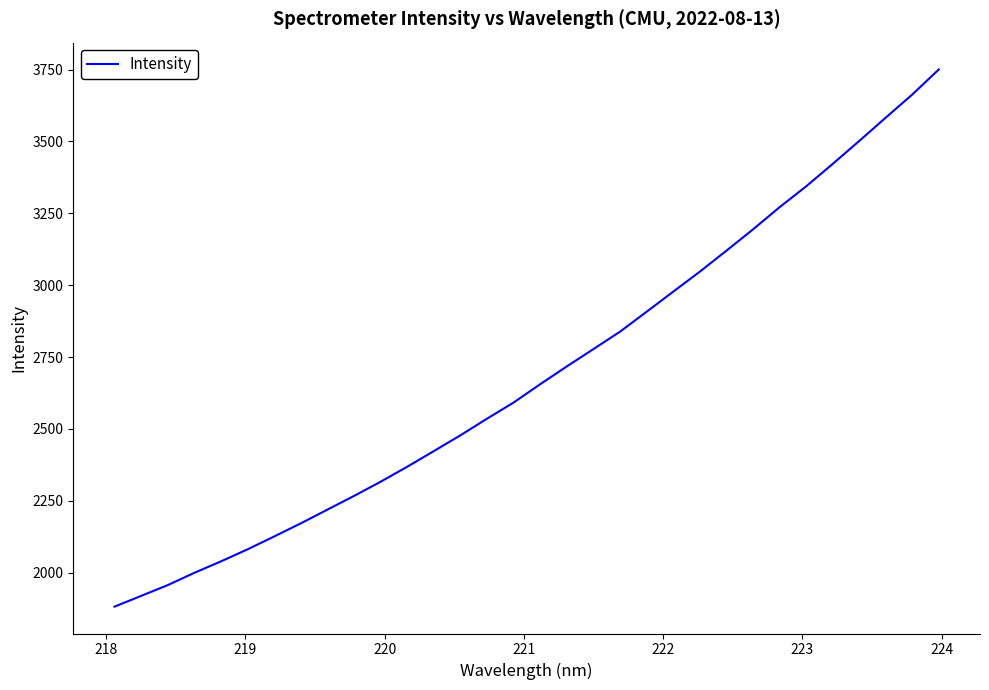

What is the sum of all values?

86137.2